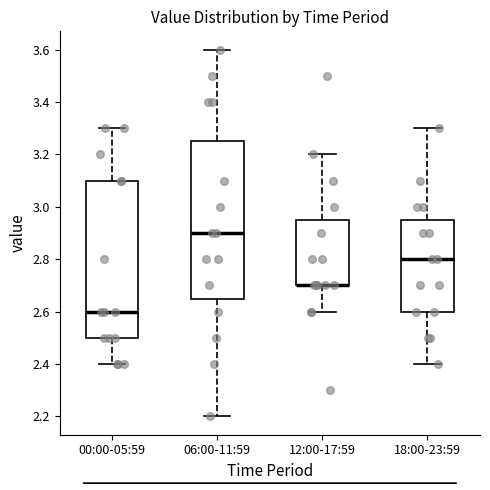

Reading left to right, transcribe this box plot: for each box, give where its median line is, the range the box spans, and where its two whiskers end, as read against the y-axis. The values are not printed on the chart, so give them approximately, as read against the axis.

00:00-05:59: median 2.60, box 2.50 to 3.10, whiskers 2.40 to 3.30
06:00-11:59: median 2.90, box 2.66 to 3.26, whiskers 2.20 to 3.60
12:00-17:59: median 2.70 (drawn on the box's lower edge), box 2.70 to 2.96, whiskers 2.60 to 3.20
18:00-23:59: median 2.80, box 2.60 to 2.96, whiskers 2.40 to 3.30